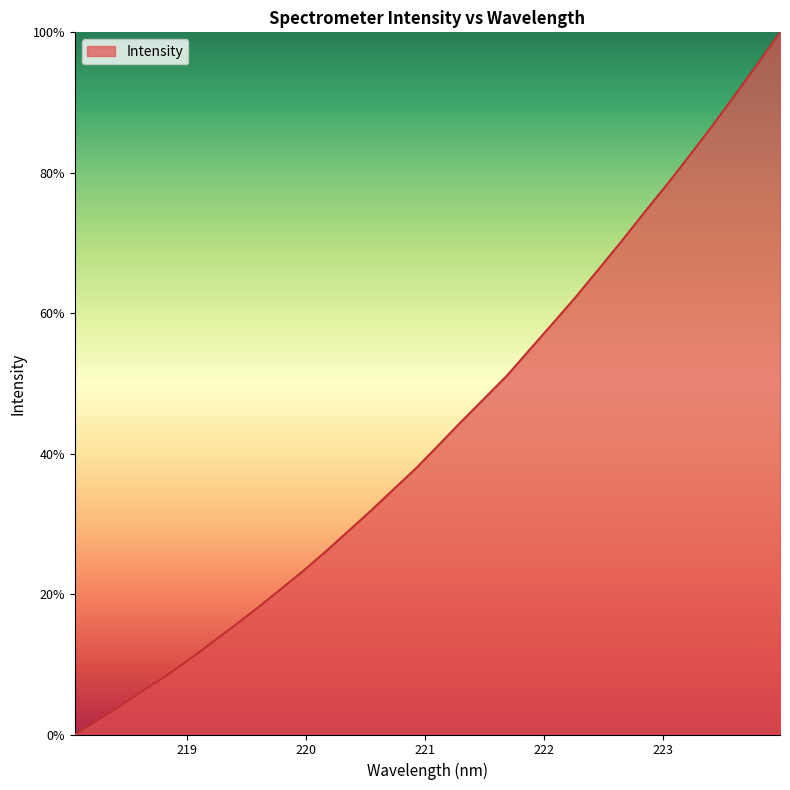

What is the maximum value shown in the chart?

100.0